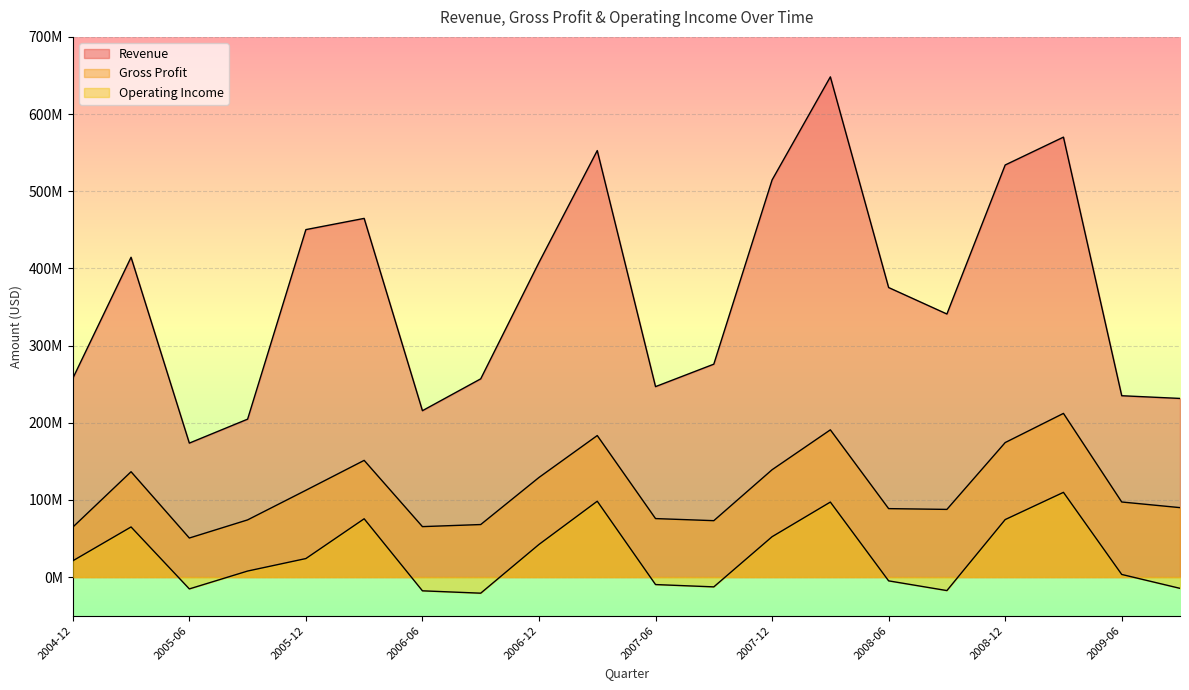

Reading left to right, list all the values displayed in this chart.

Revenue: 2004-12=257465000	2005-03=414428000	2005-06=173602000	2005-09=204641000	2005-12=450266000	2006-03=464801000	2006-06=215618000	2006-09=256876000	2006-12=407700000	2007-03=552700000	2007-06=246800000	2007-09=275900000	2007-12=514600000	2008-03=648200000	2008-06=375200000	2008-09=340900000	2008-12=534000000	2009-03=570100000	2009-06=235000000	2009-09=231500000
Gross Profit: 2004-12=64688000	2005-03=136513000	2005-06=50604000	2005-09=74108000	2005-12=112474000	2006-03=151237000	2006-06=65377000	2006-09=68074000	2006-12=129100000	2007-03=183400000	2007-06=75800000	2007-09=73100000	2007-12=139100000	2008-03=190800000	2008-06=88700000	2008-09=87700000	2008-12=174300000	2009-03=212100000	2009-06=97300000	2009-09=90000000
Operating Income: 2004-12=21052000	2005-03=64943000	2005-06=-15339000	2005-09=7811000	2005-12=23995000	2006-03=75544000	2006-06=-17812000	2006-09=-20870000	2006-12=42300000	2007-03=98300000	2007-06=-9700000	2007-09=-12700000	2007-12=52300000	2008-03=97200000	2008-06=-4900000	2008-09=-17500000	2008-12=74500000	2009-03=109800000	2009-06=3400000	2009-09=-14600000